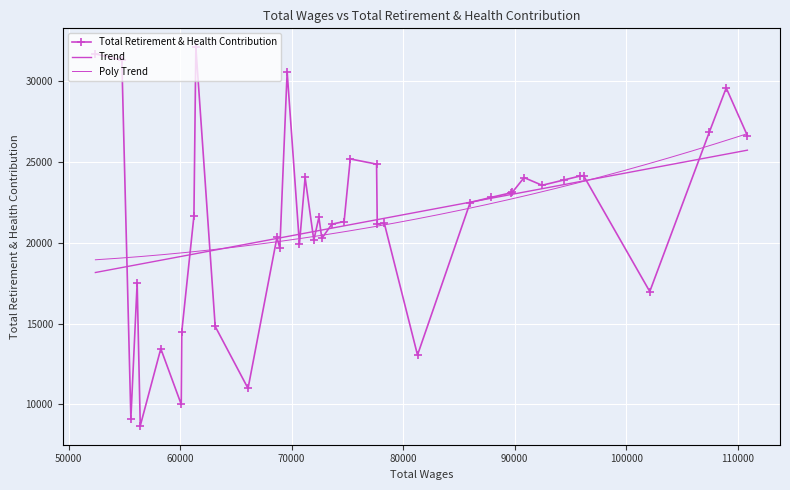

True or false: the data shows 21204 at 78312.

True